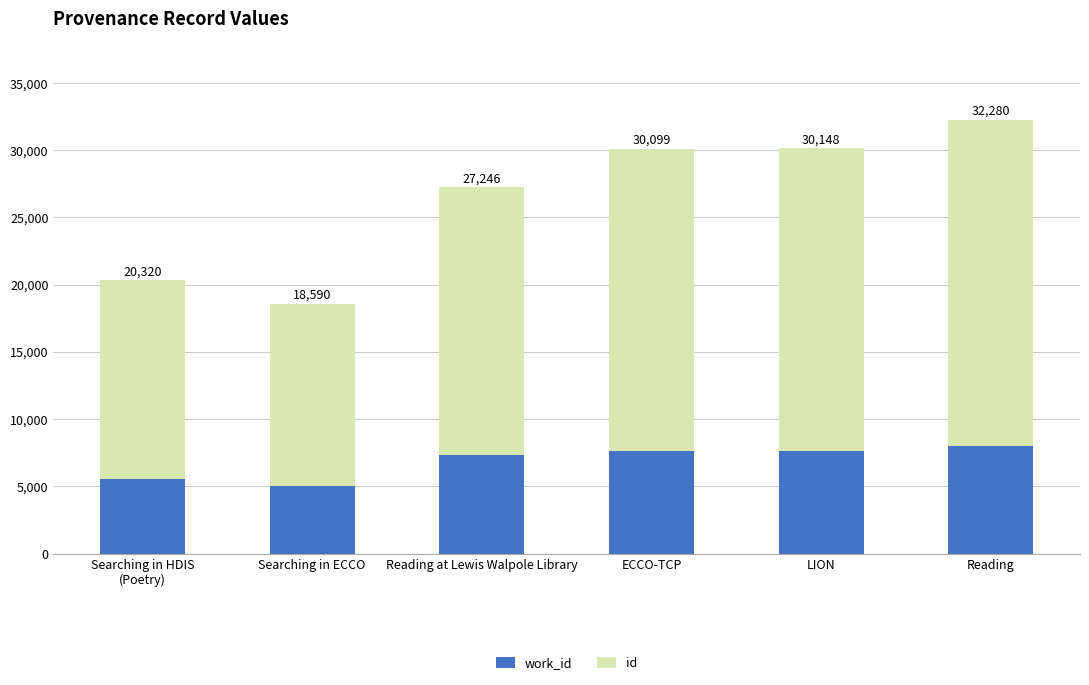

True or false: id has a value of 13547.0 at Searching in ECCO.

True